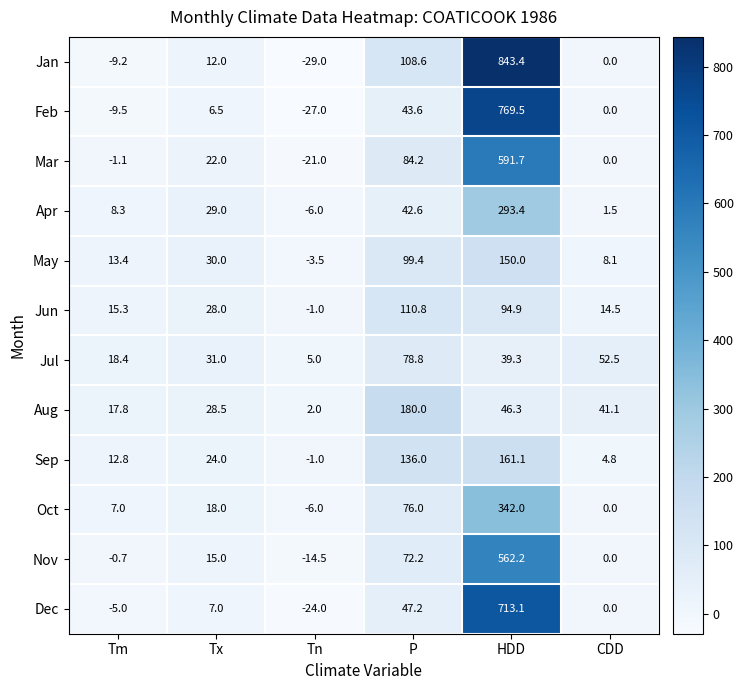

The Aug series shows 41.1 at CDD. True or false?

True